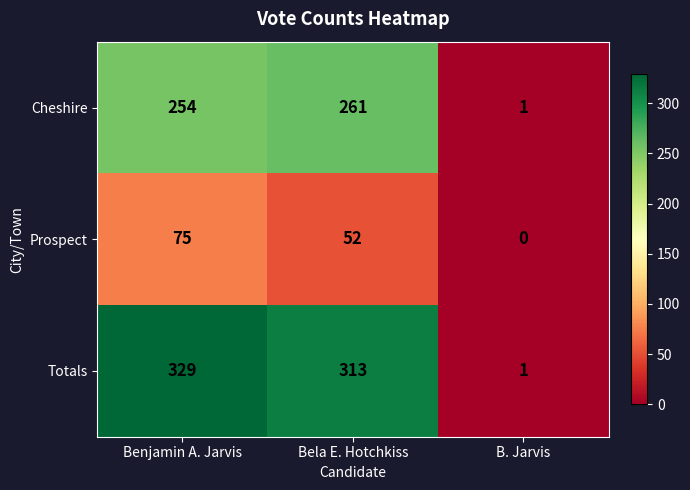

True or false: Prospect has a value of 0 at B. Jarvis.

True